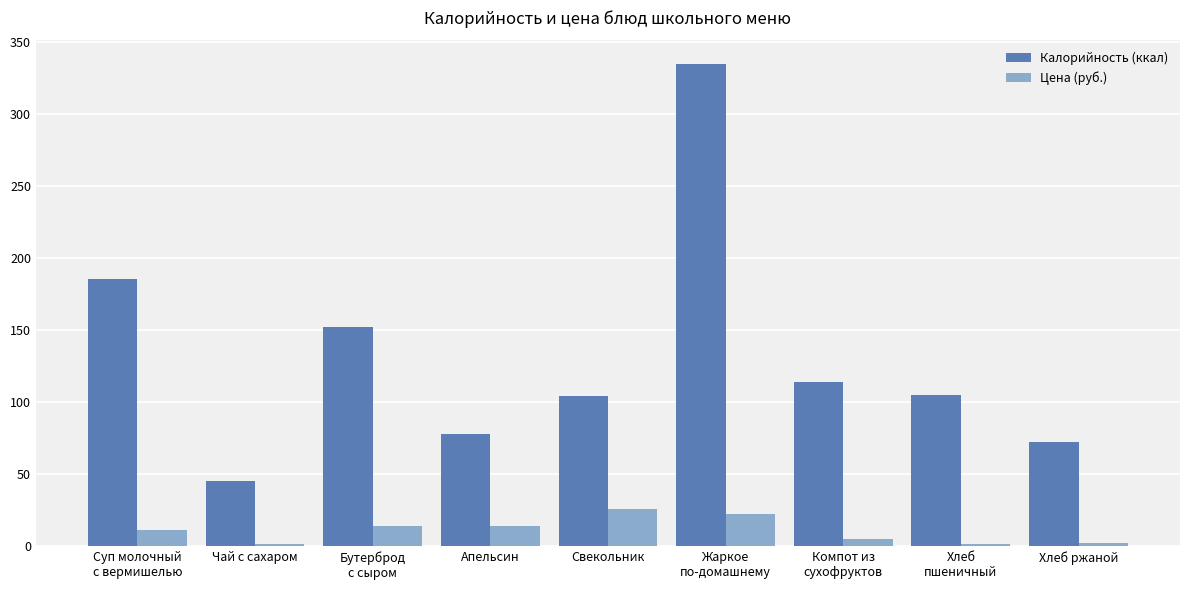

What is the total value across all series at Суп молочный
с вермишелью?

197.2